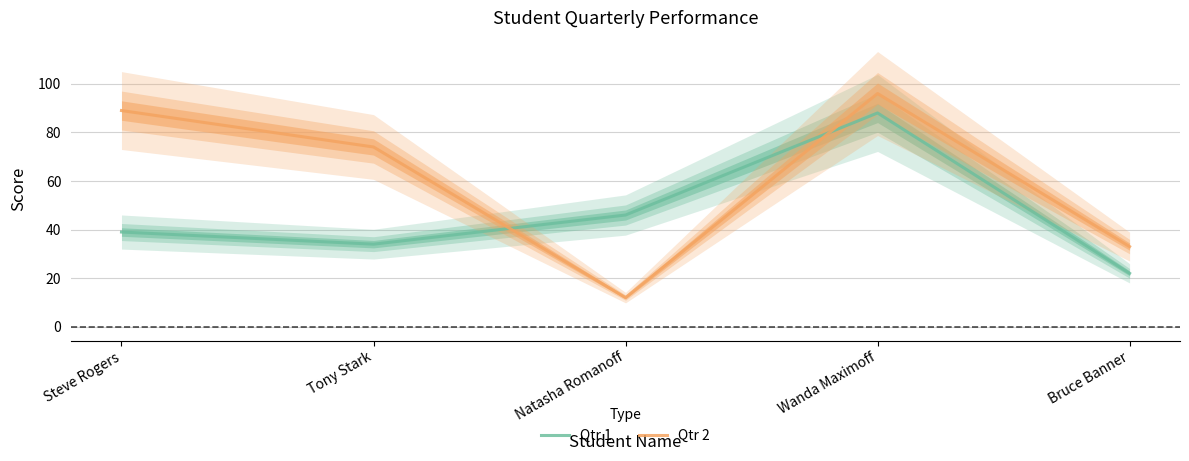

What is the total value across all series at Tony Stark?

108